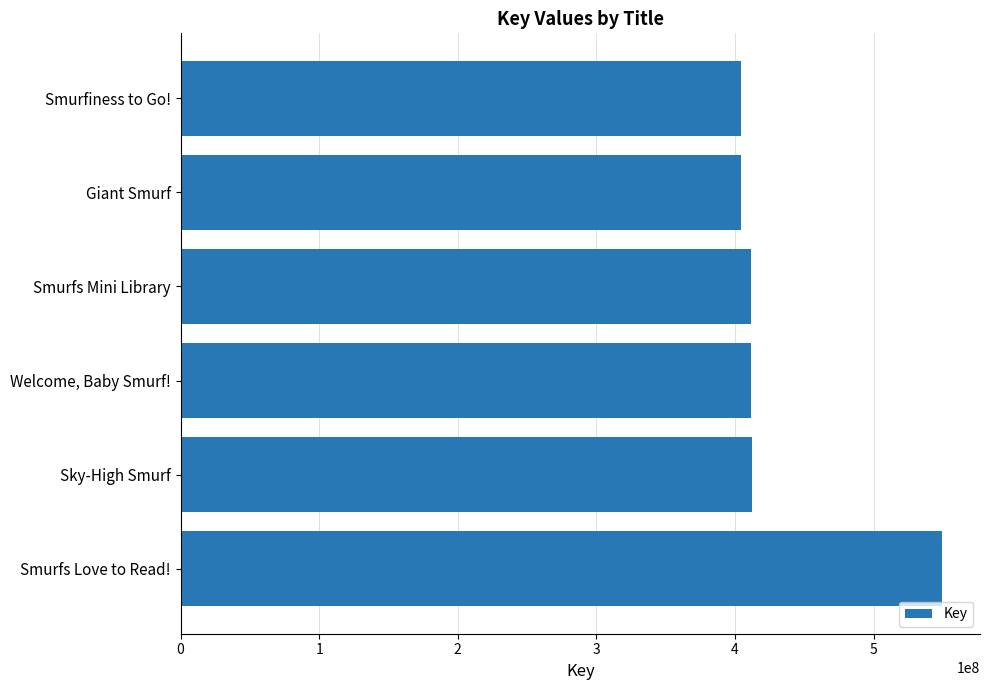

True or false: the data shows 193914240 at Welcome, Baby Smurf!.

False